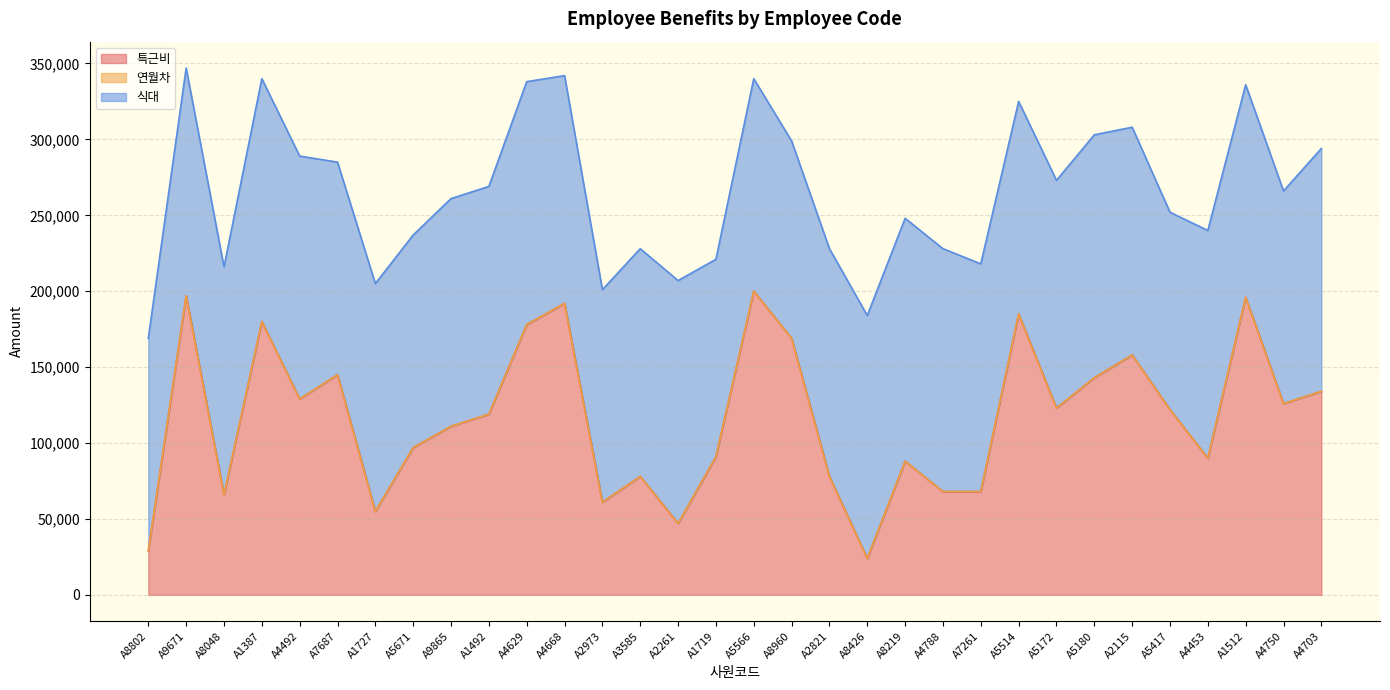

List the series in order of their overall mean, highest first.

식대, 특근비, 연월차